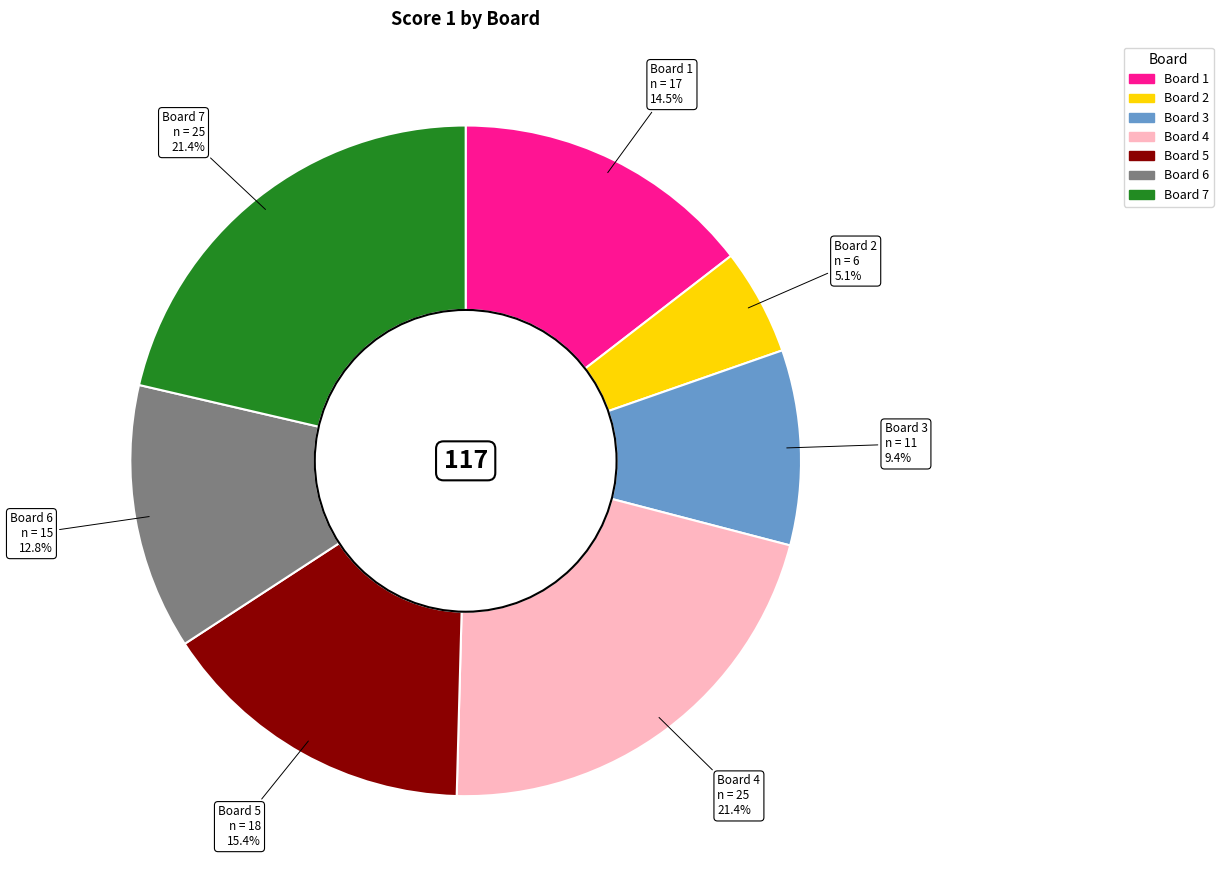

Is there a majority slice in this chart?

No